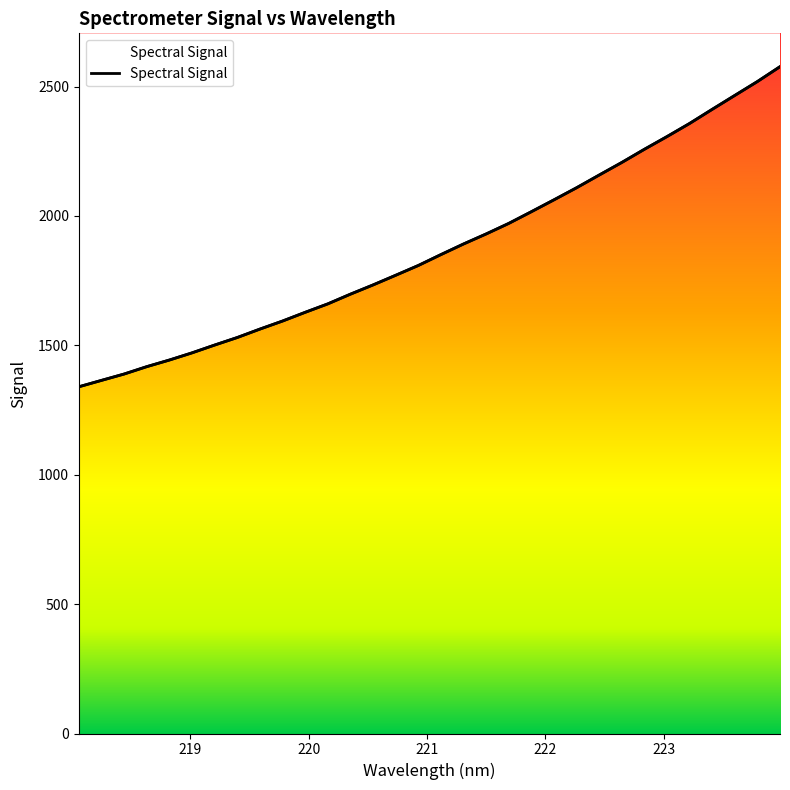

What position from the right is 219.0156?

27